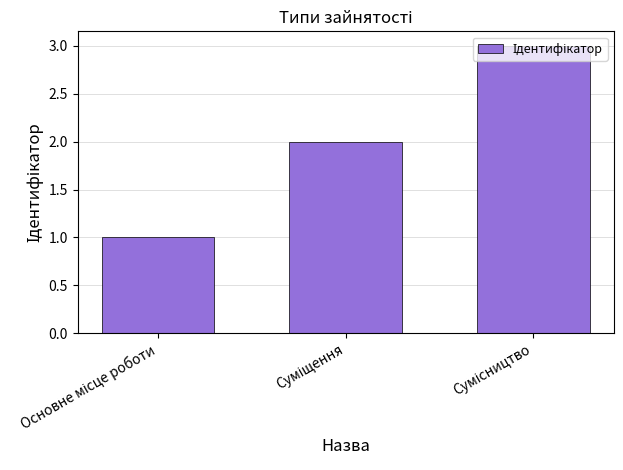

What is the sum of all values?

6